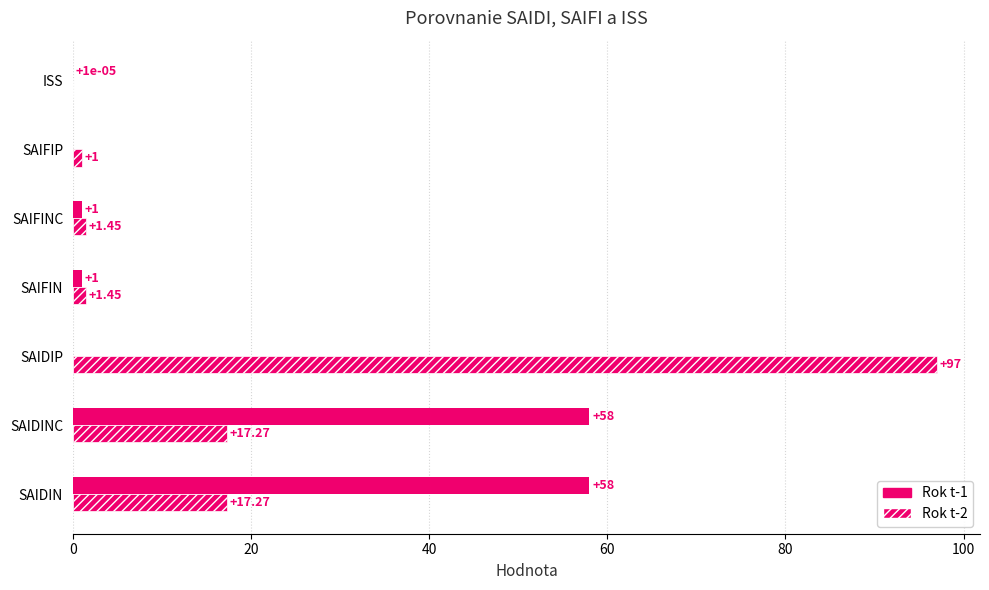

Count the number of categories in the chart.

7